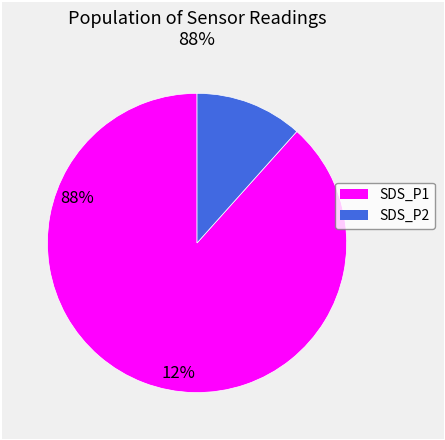

Count the number of slices in the pie.

2